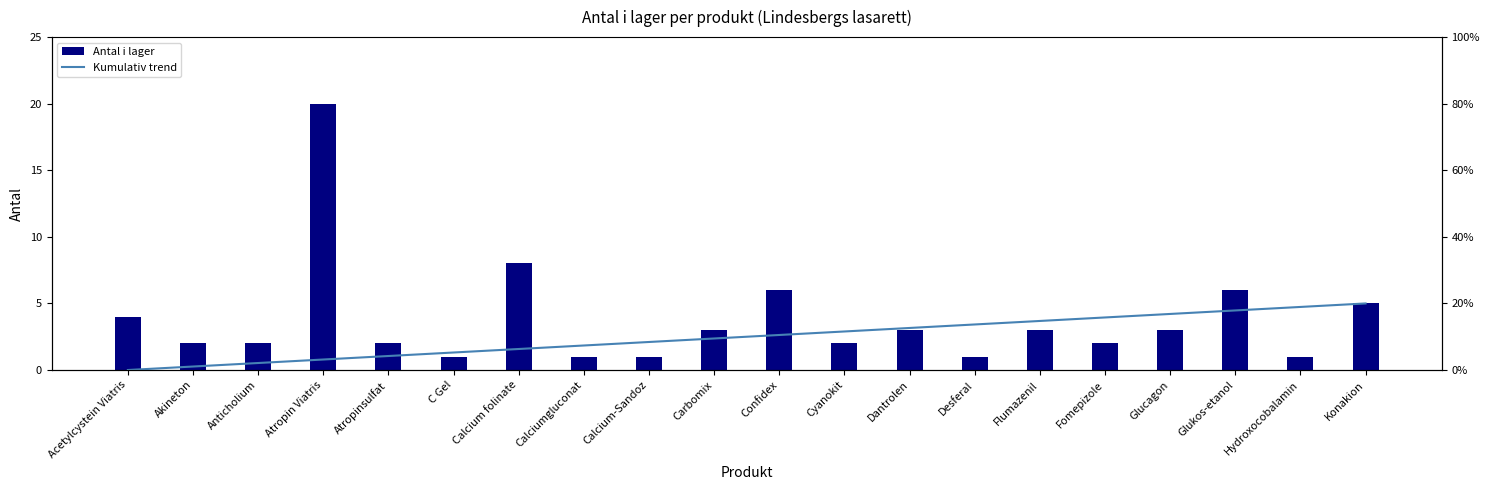

What is the sum of the Antal i lager values at Calciumgluconat and Dantrolen?

4